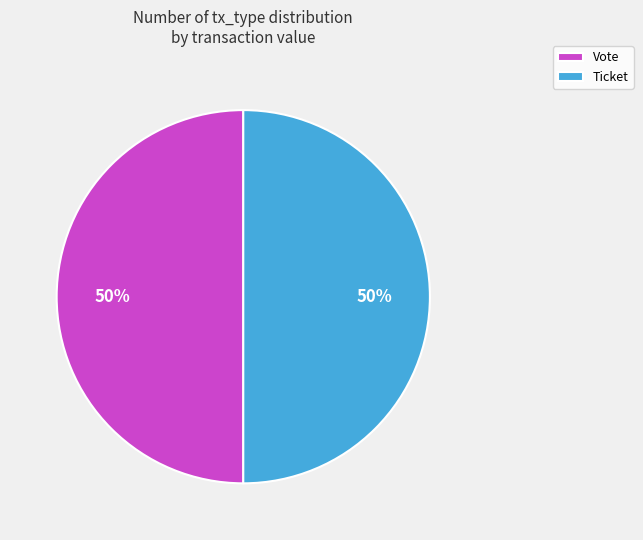

True or false: Ticket accounts for 64% of the total.

False